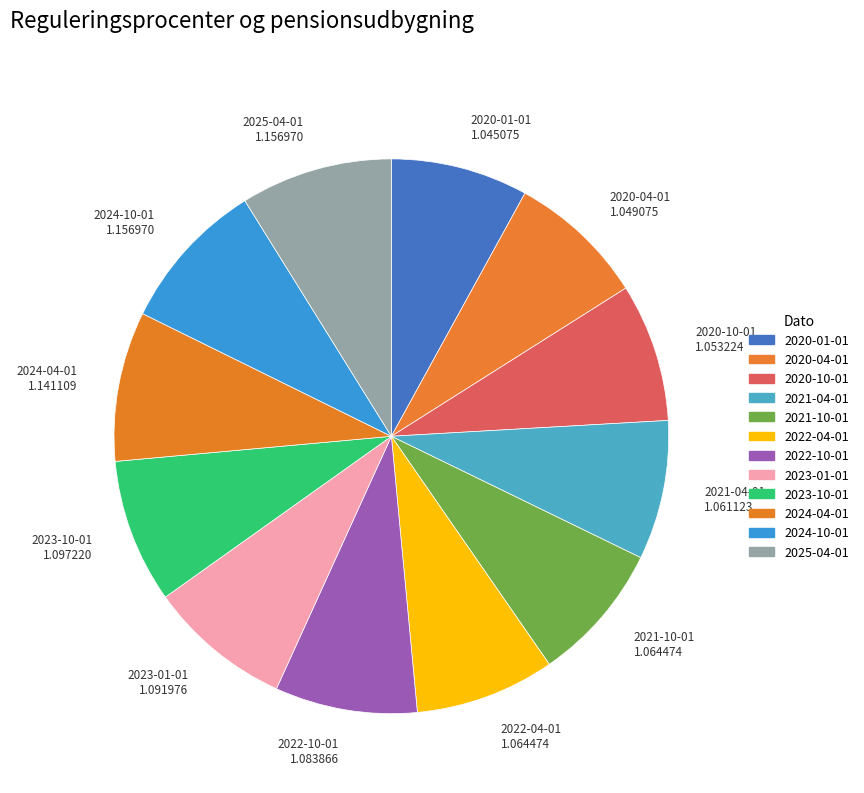

How much of the chart is everything except 2020-01-01?

92.0%